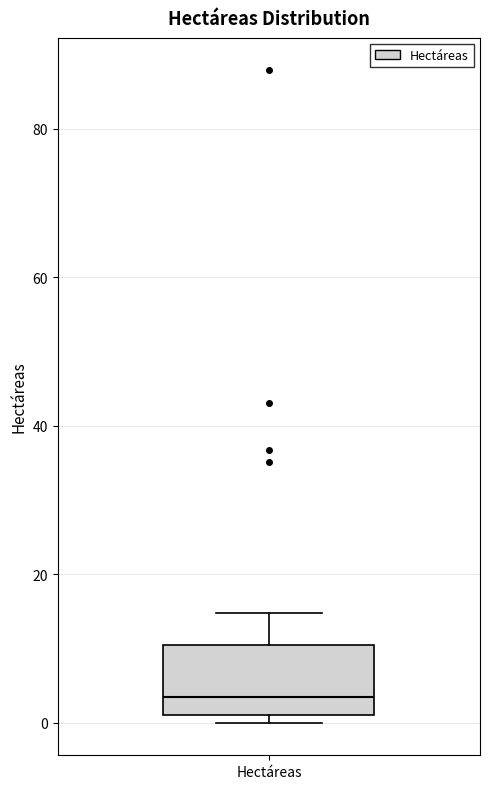

Transcribe this box plot: give where the median line is, the range the box spans, and where the two whiskers end, as read against the y-axis. The values are not printed on the chart, so give them approximately, as read against the axis.

median 4, box 2 to 10, whiskers 0 to 14